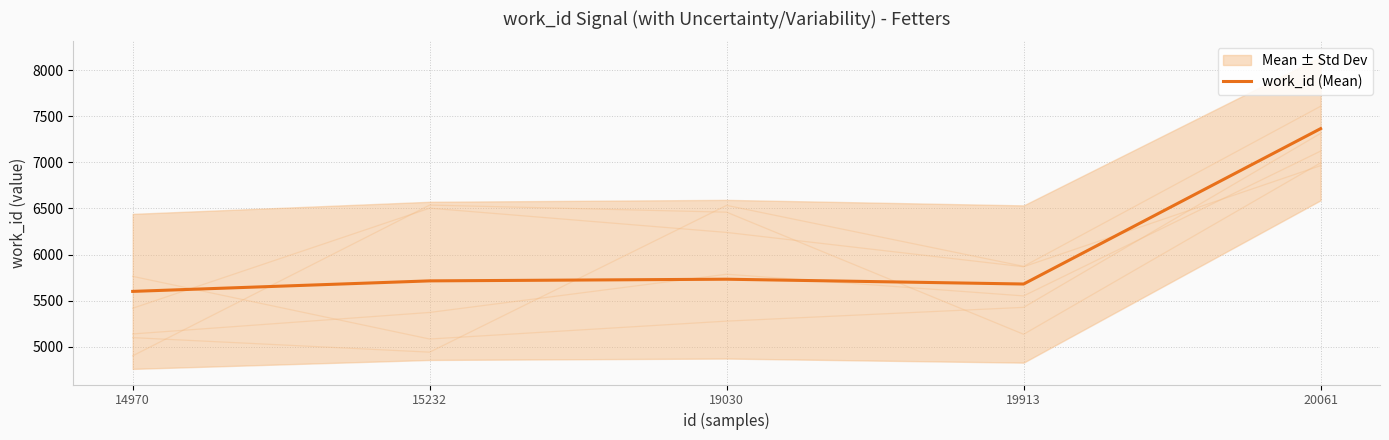

List the labels in order of value, largest first.

20061, 19030, 15232, 19913, 14970